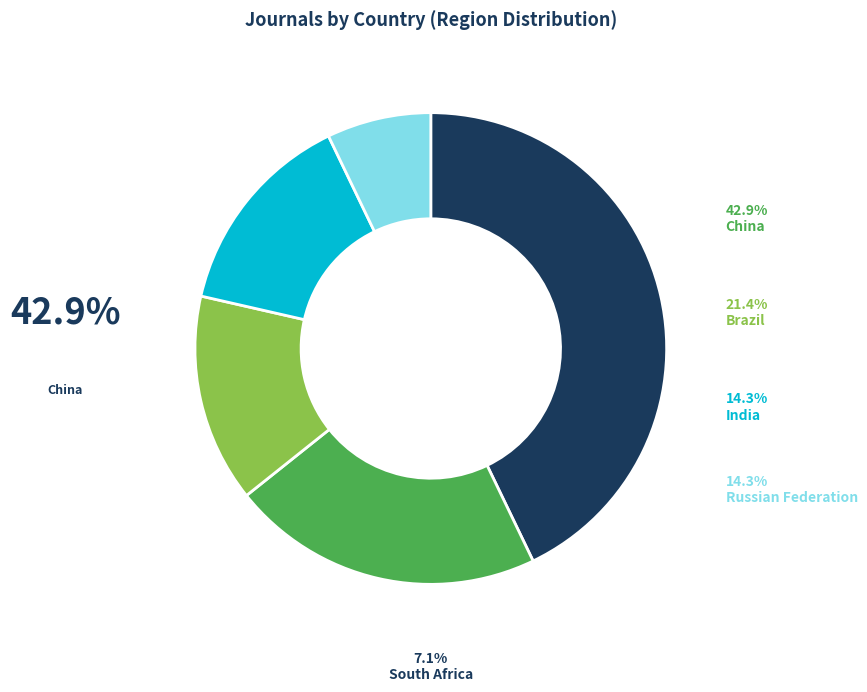

What percentage do Russian Federation and Brazil together represent?

35.7%